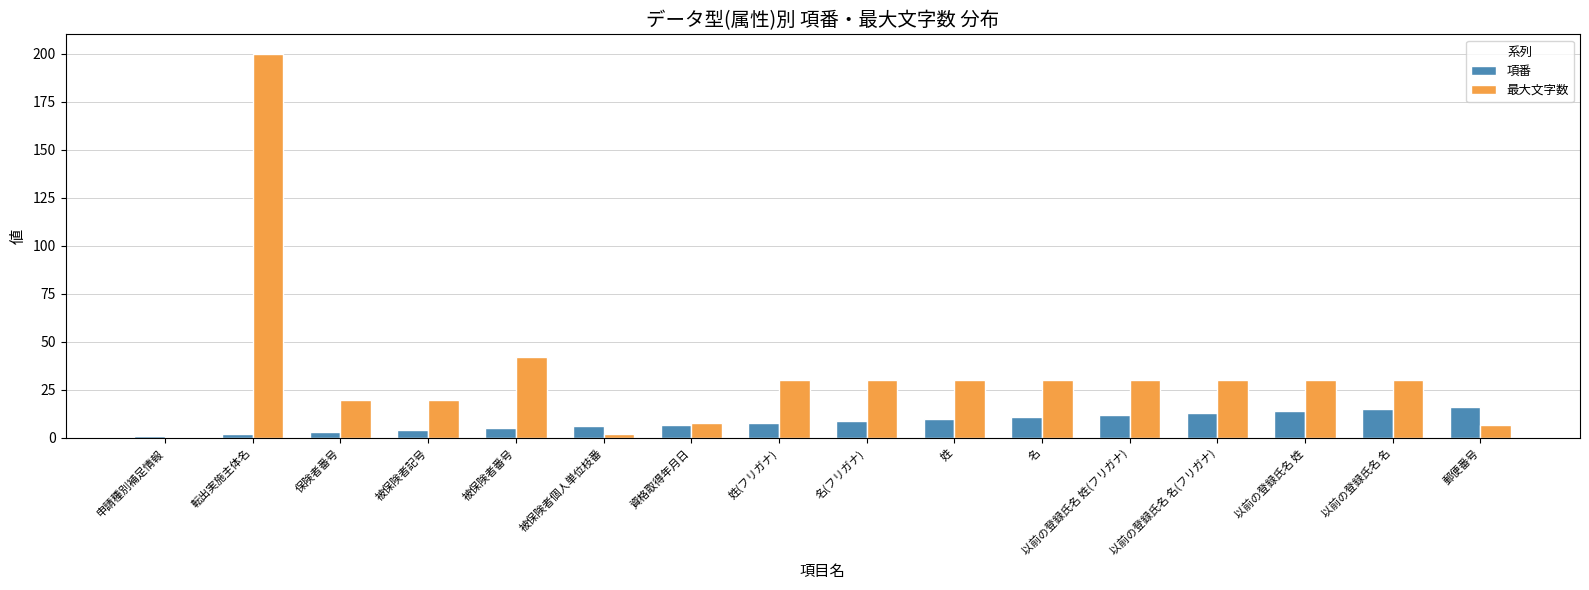

Reading left to right, what are all the values shown in this chart?

項番: 1	2	3	4	5	6	7	8	9	10	11	12	13	14	15	16
最大文字数: 0	200	20	20	42	2	8	30	30	30	30	30	30	30	30	7